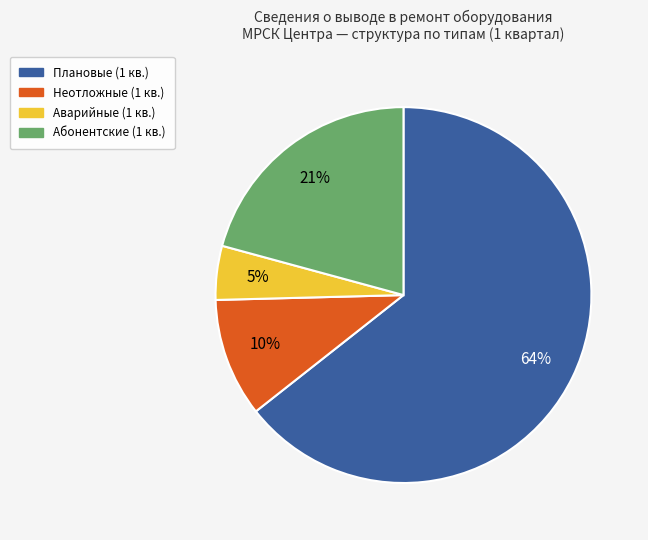

Does any single category account for the majority?

Yes